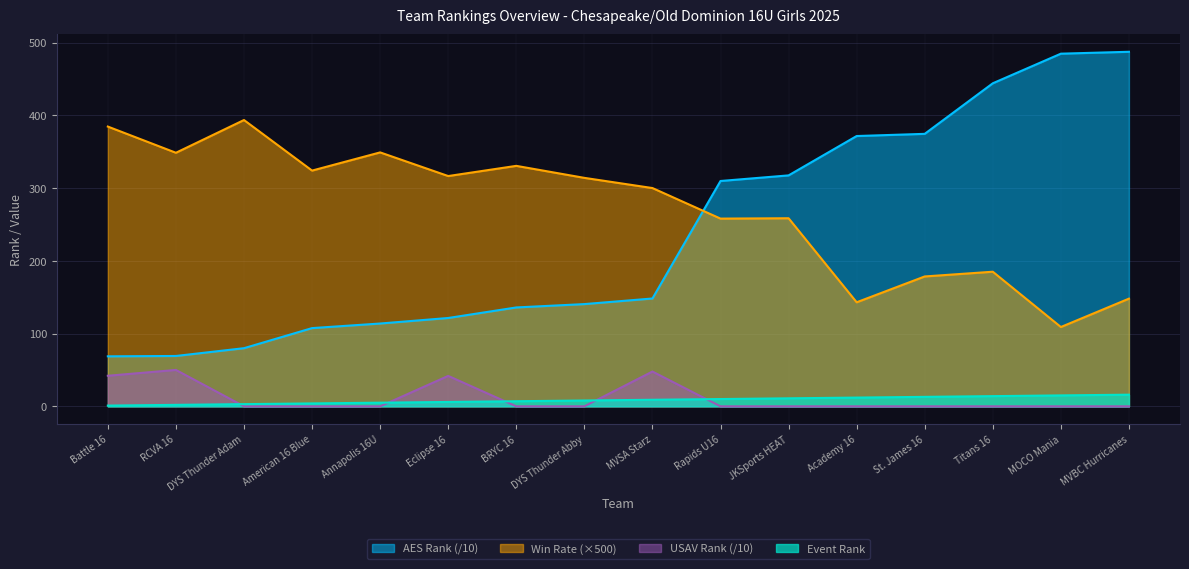

How many values in the Win Rate series exceed 314?

7